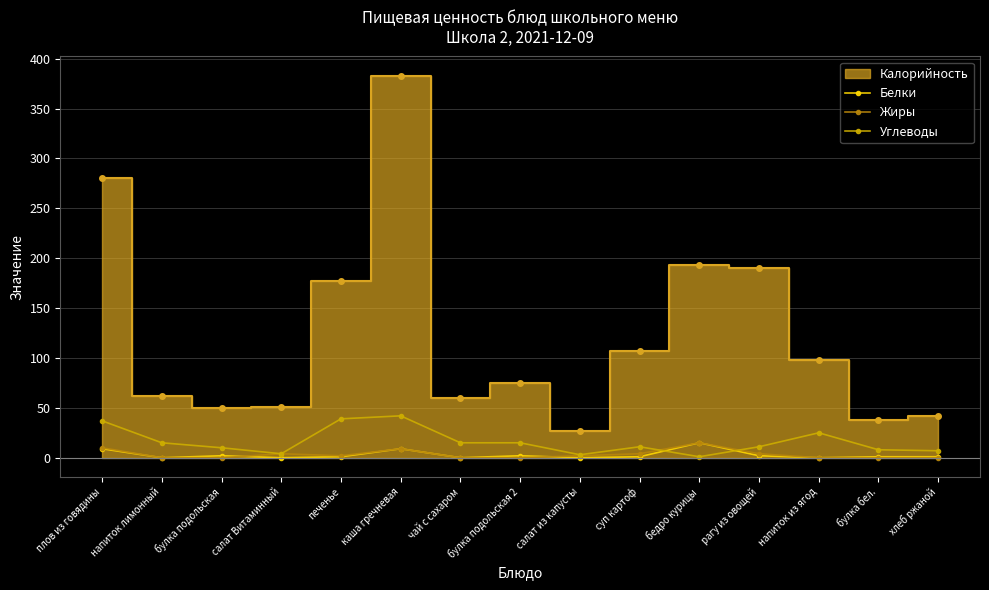

Is it true that Углеводы equals 12 at напиток из ягод?

False